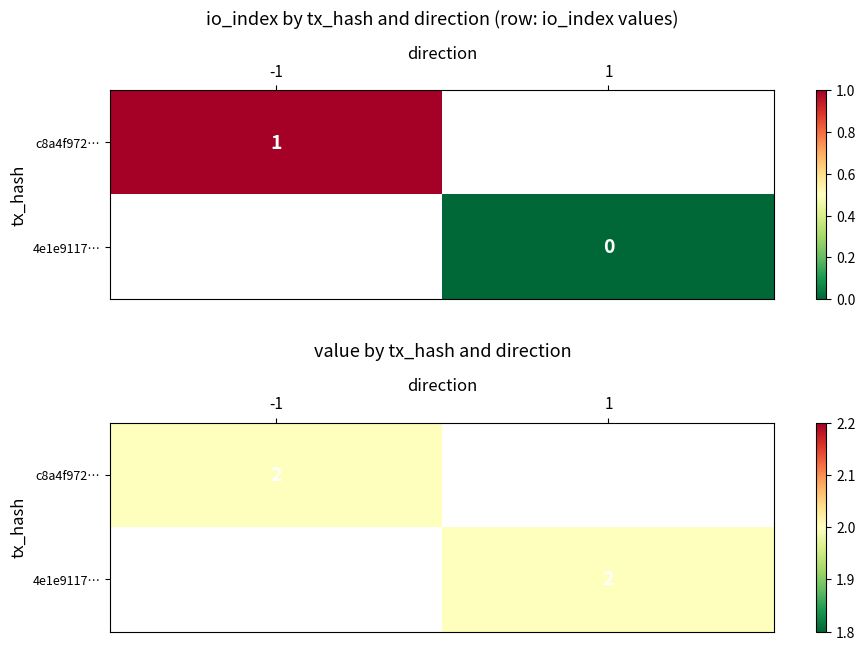

How many data points does each series have?

2